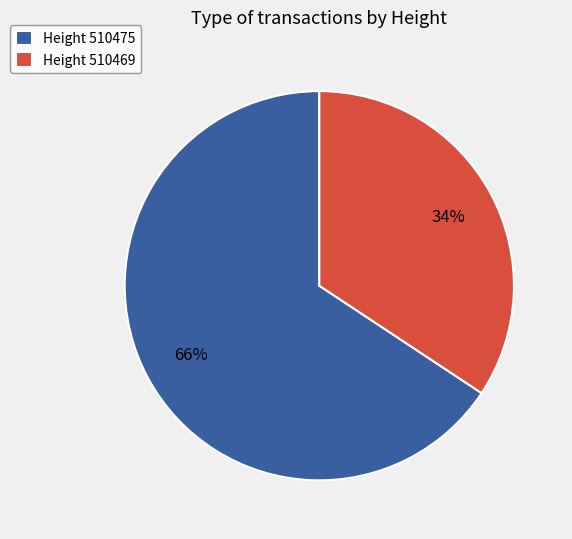

To the nearest percent, what is the average slice percentage?

50%